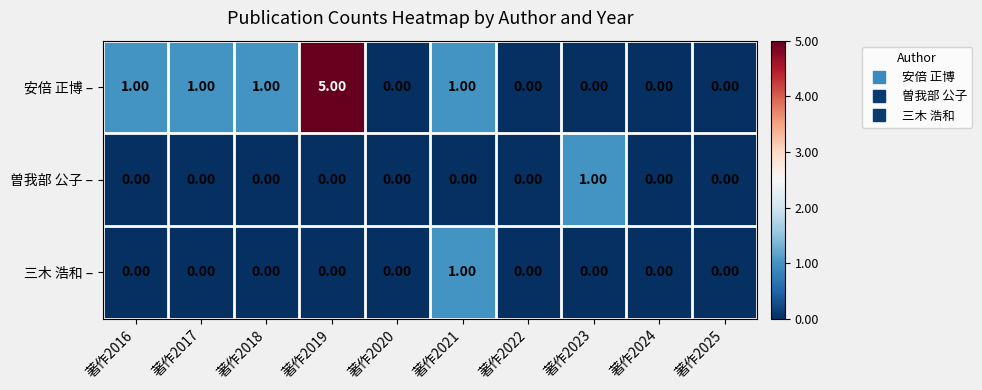

Which series has the widest spread of values?

安倍 正博 –